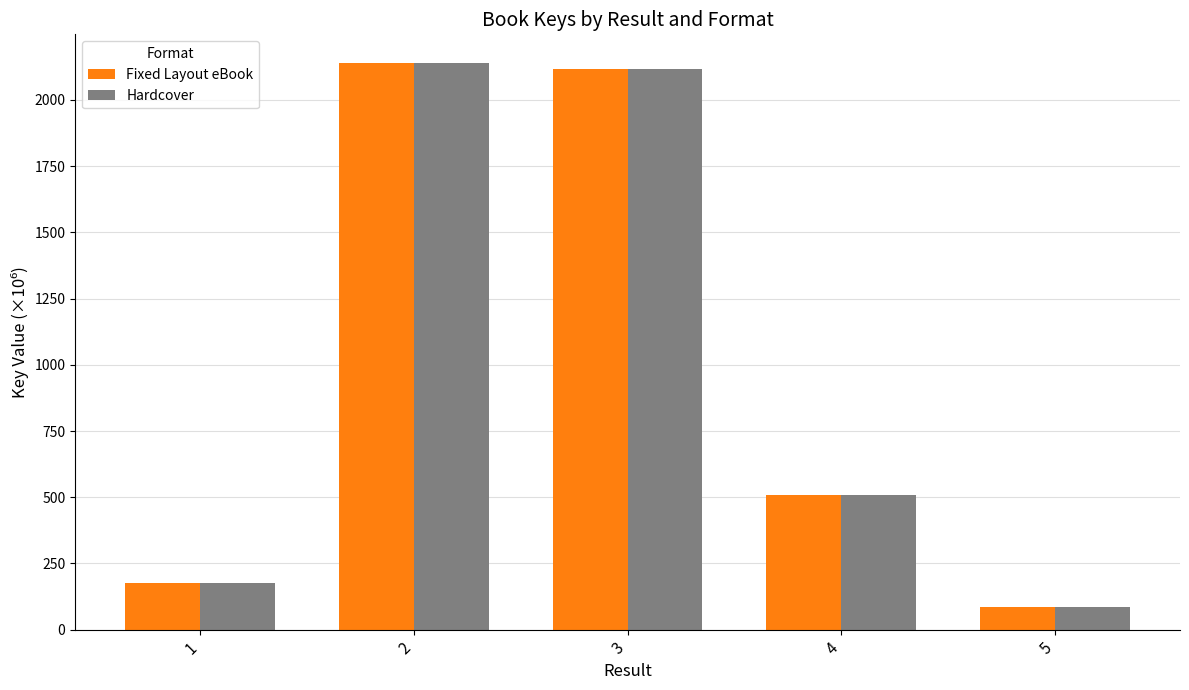

How many values in the Fixed Layout eBook series are below 509?

2